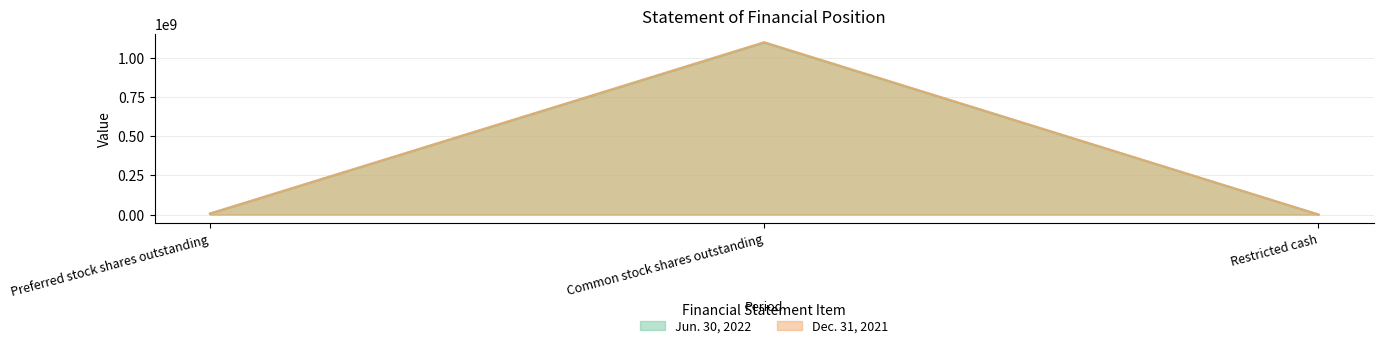

What is the sum of the Jun. 30, 2022 values at Preferred stock shares outstanding and Common stock shares outstanding?

1102492977